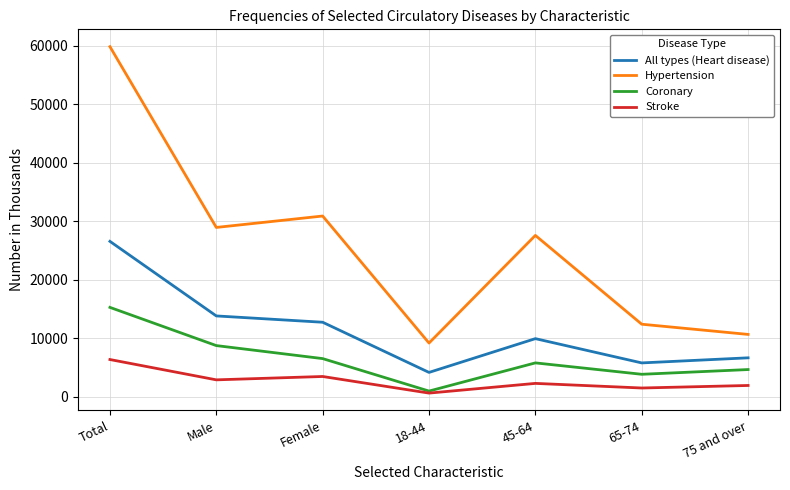

True or false: Coronary and All types (Heart disease) intersect in this chart.

False